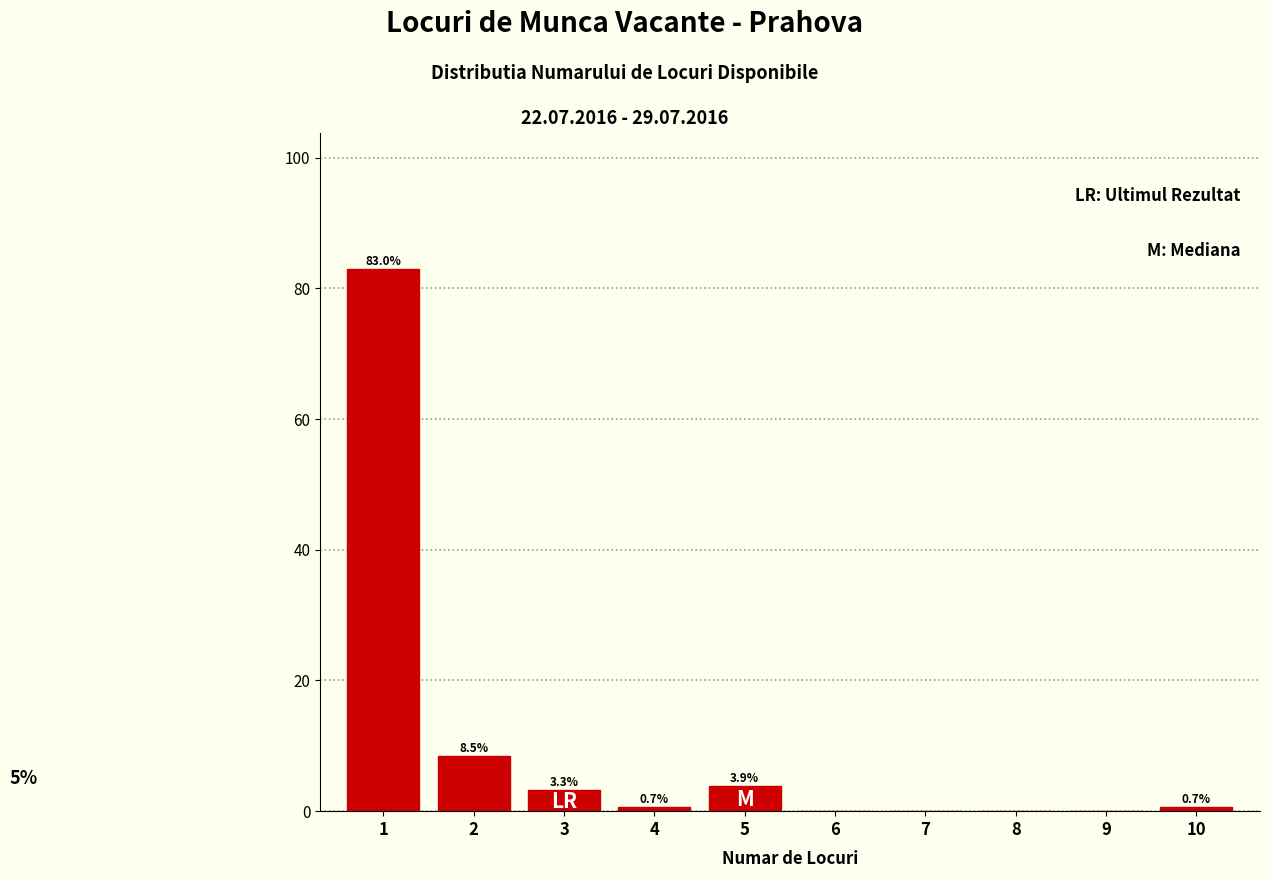

Which range on the x-axis has the tallest bar?

0.5 to 1.5